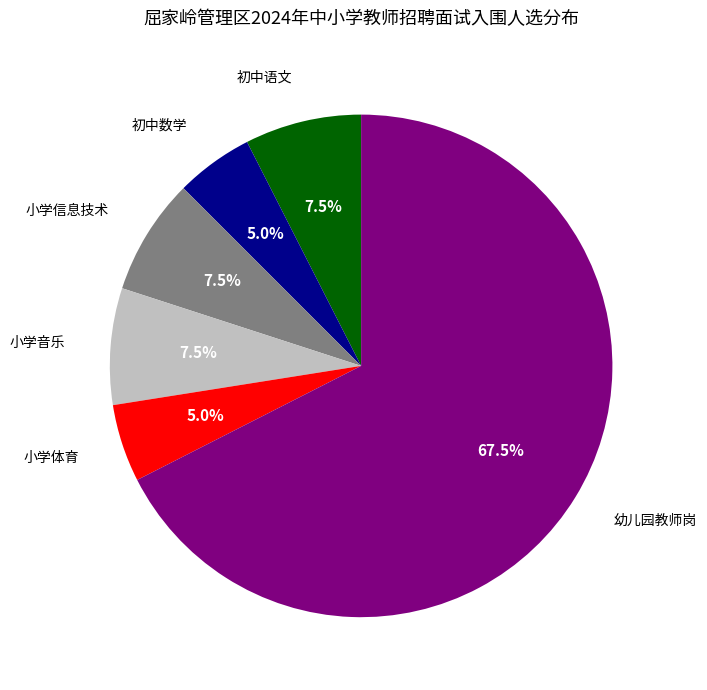

Is there any slice that represents more than half of the pie?

Yes